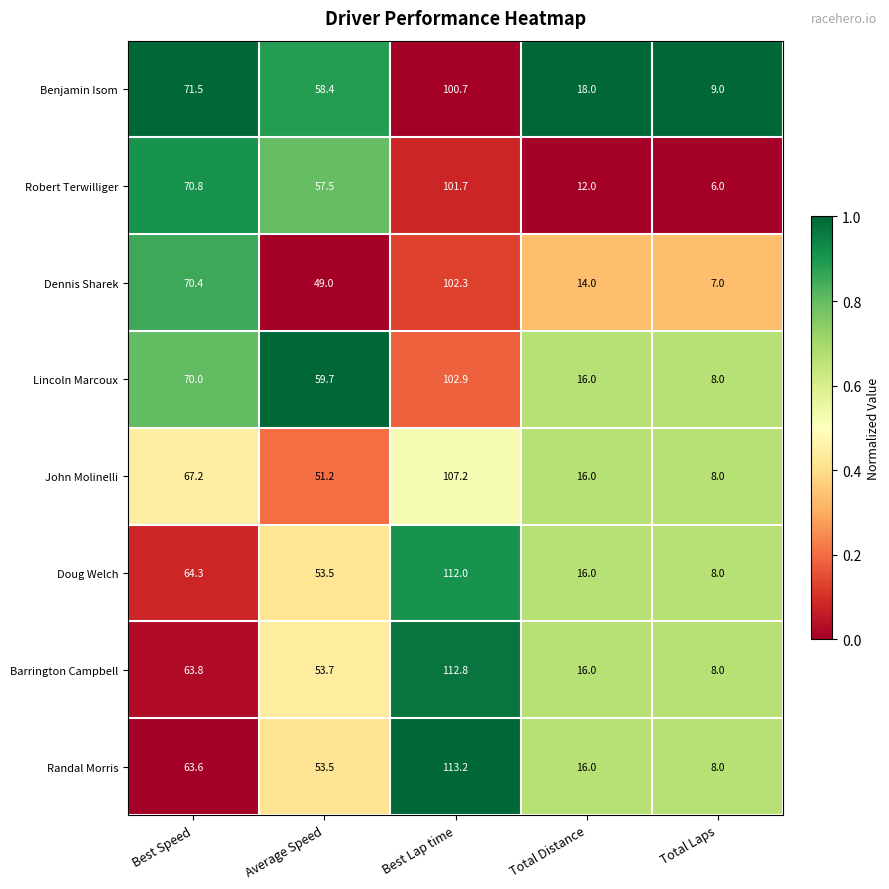

Rank the series by their maximum value, from highest to lowest.

Randal Morris, Barrington Campbell, Doug Welch, John Molinelli, Lincoln Marcoux, Dennis Sharek, Robert Terwilliger, Benjamin Isom